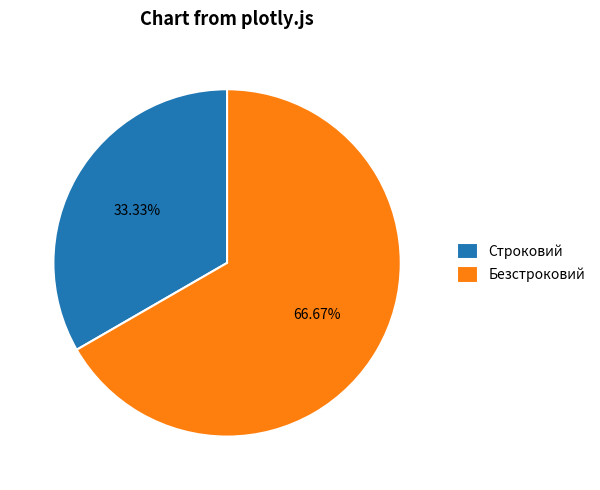

Which has a higher value, Безстроковий or Строковий?

Безстроковий